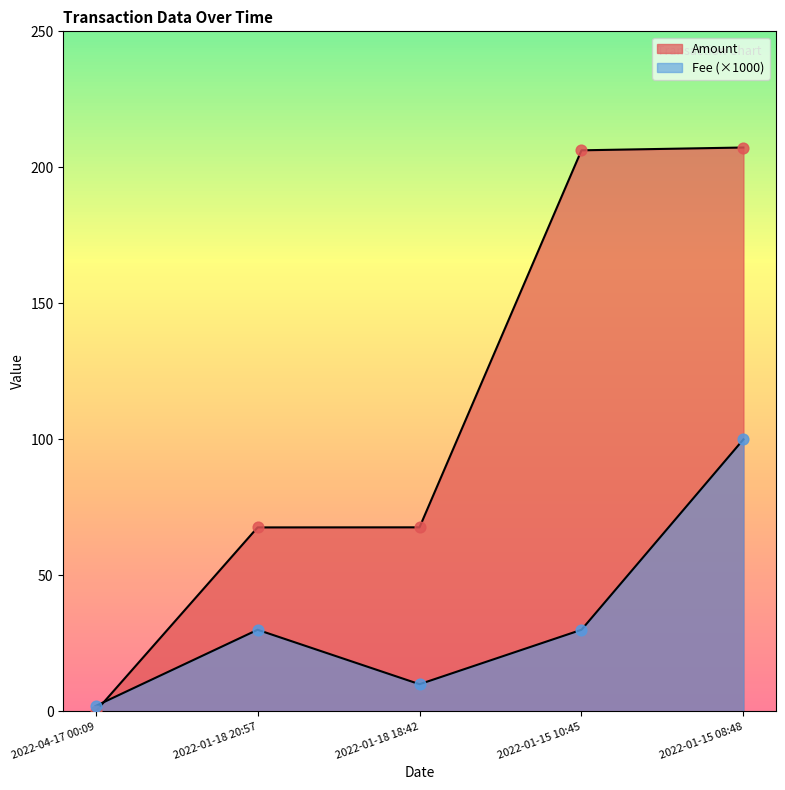

Is the value of Amount at 2022-01-18 20:57 greater than the value of Fee at 2022-01-18 20:57?

Yes